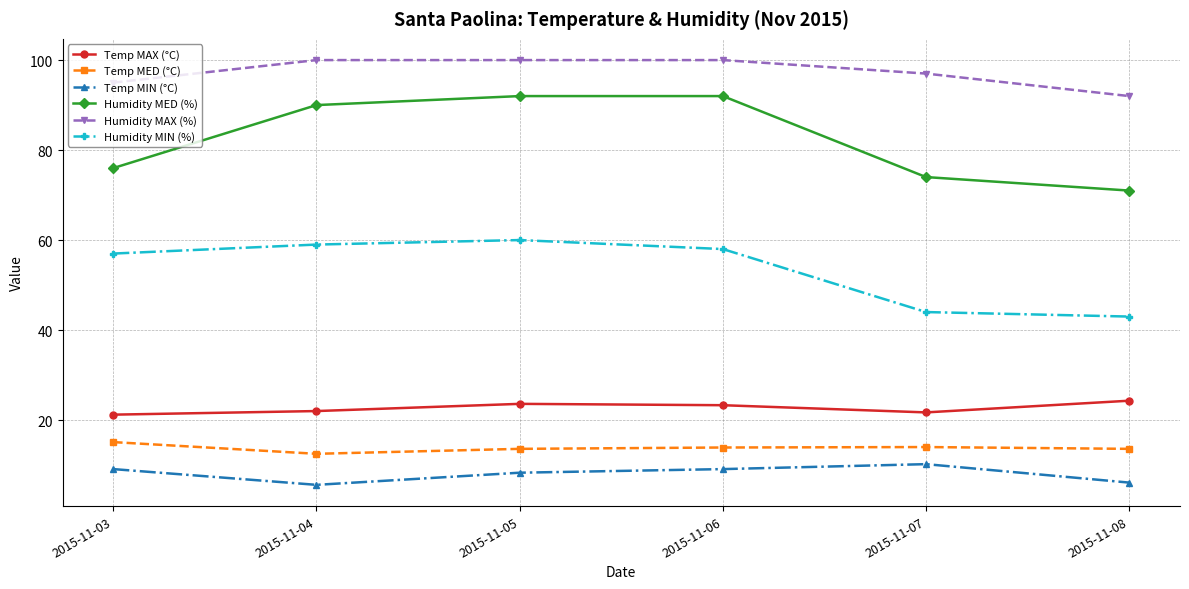

Does the chart have visible grid lines?

Yes